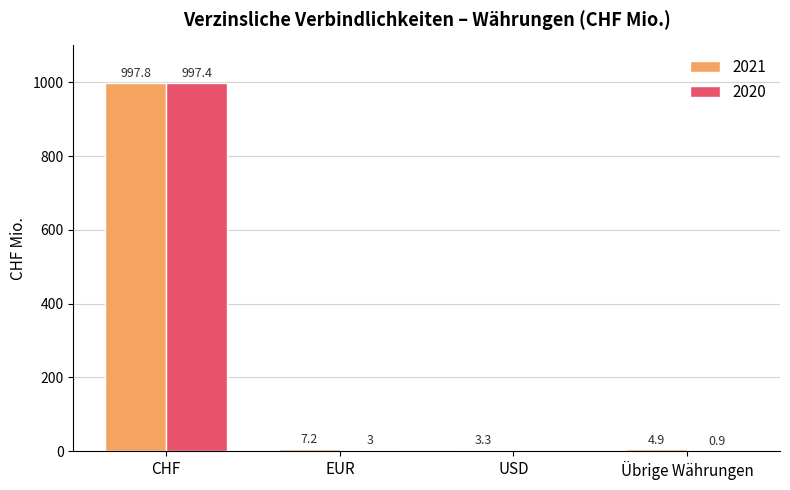

Between EUR and Übrige Währungen, which series saw the biggest shift?

2021